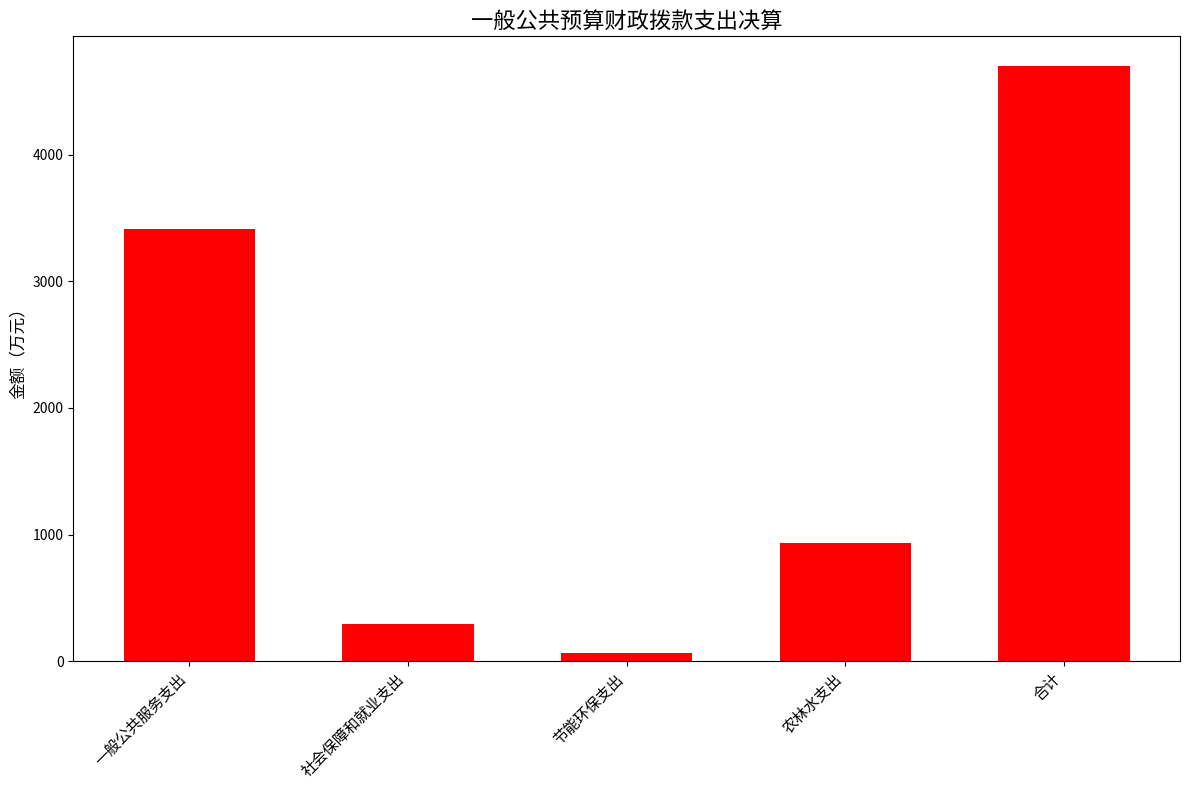

At which label is the value closest to 2382?

一般公共服务支出